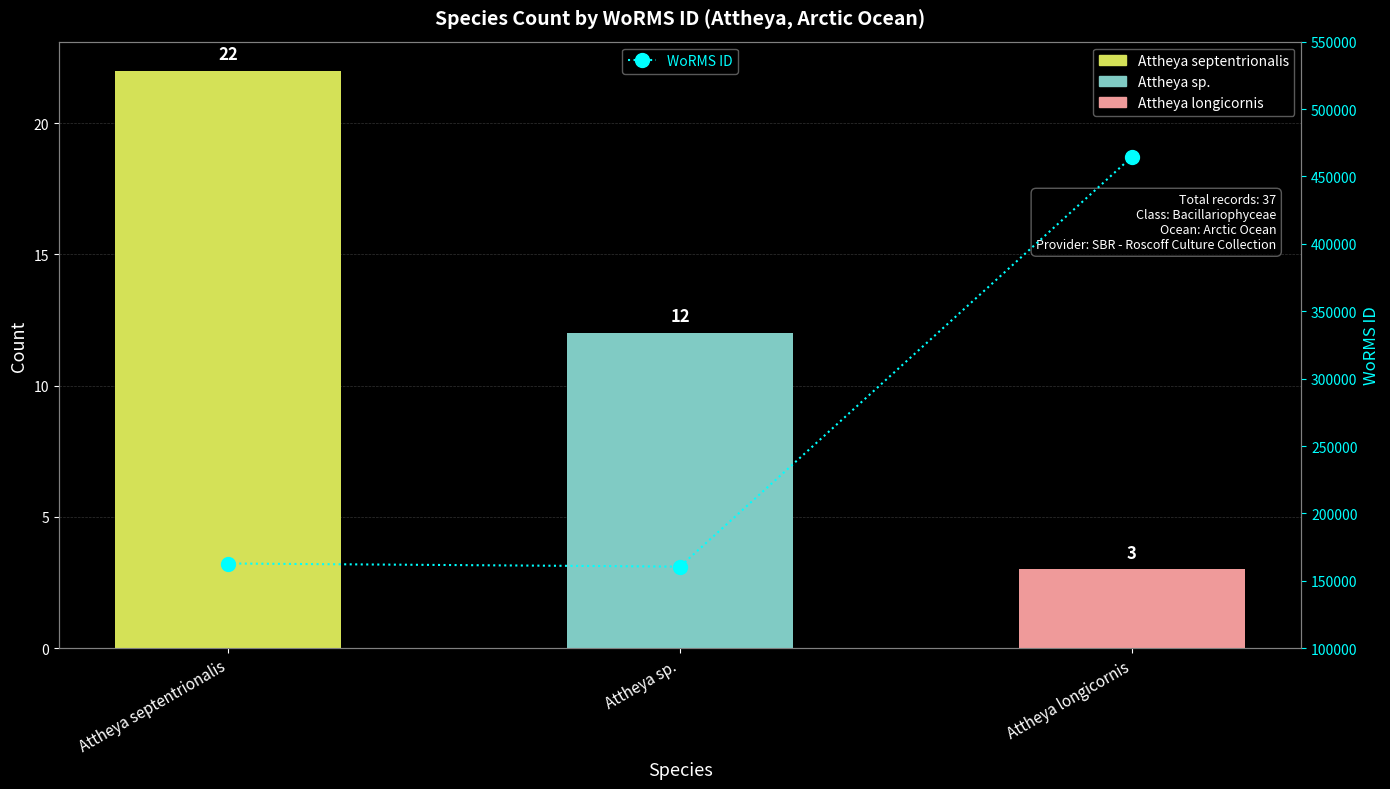

At which label is the value closest to 312481?

Attheya septentrionalis